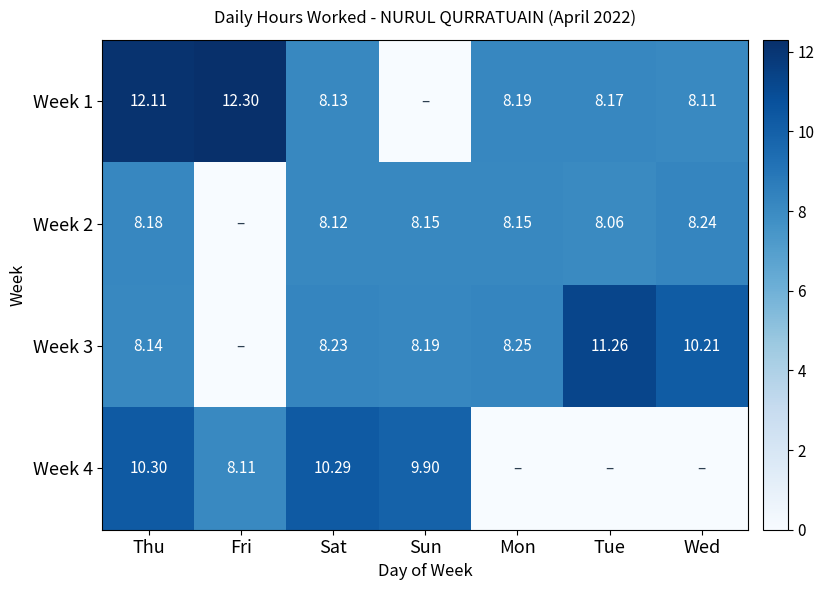

The Week 4 series shows 8.1 at Fri. True or false?

True